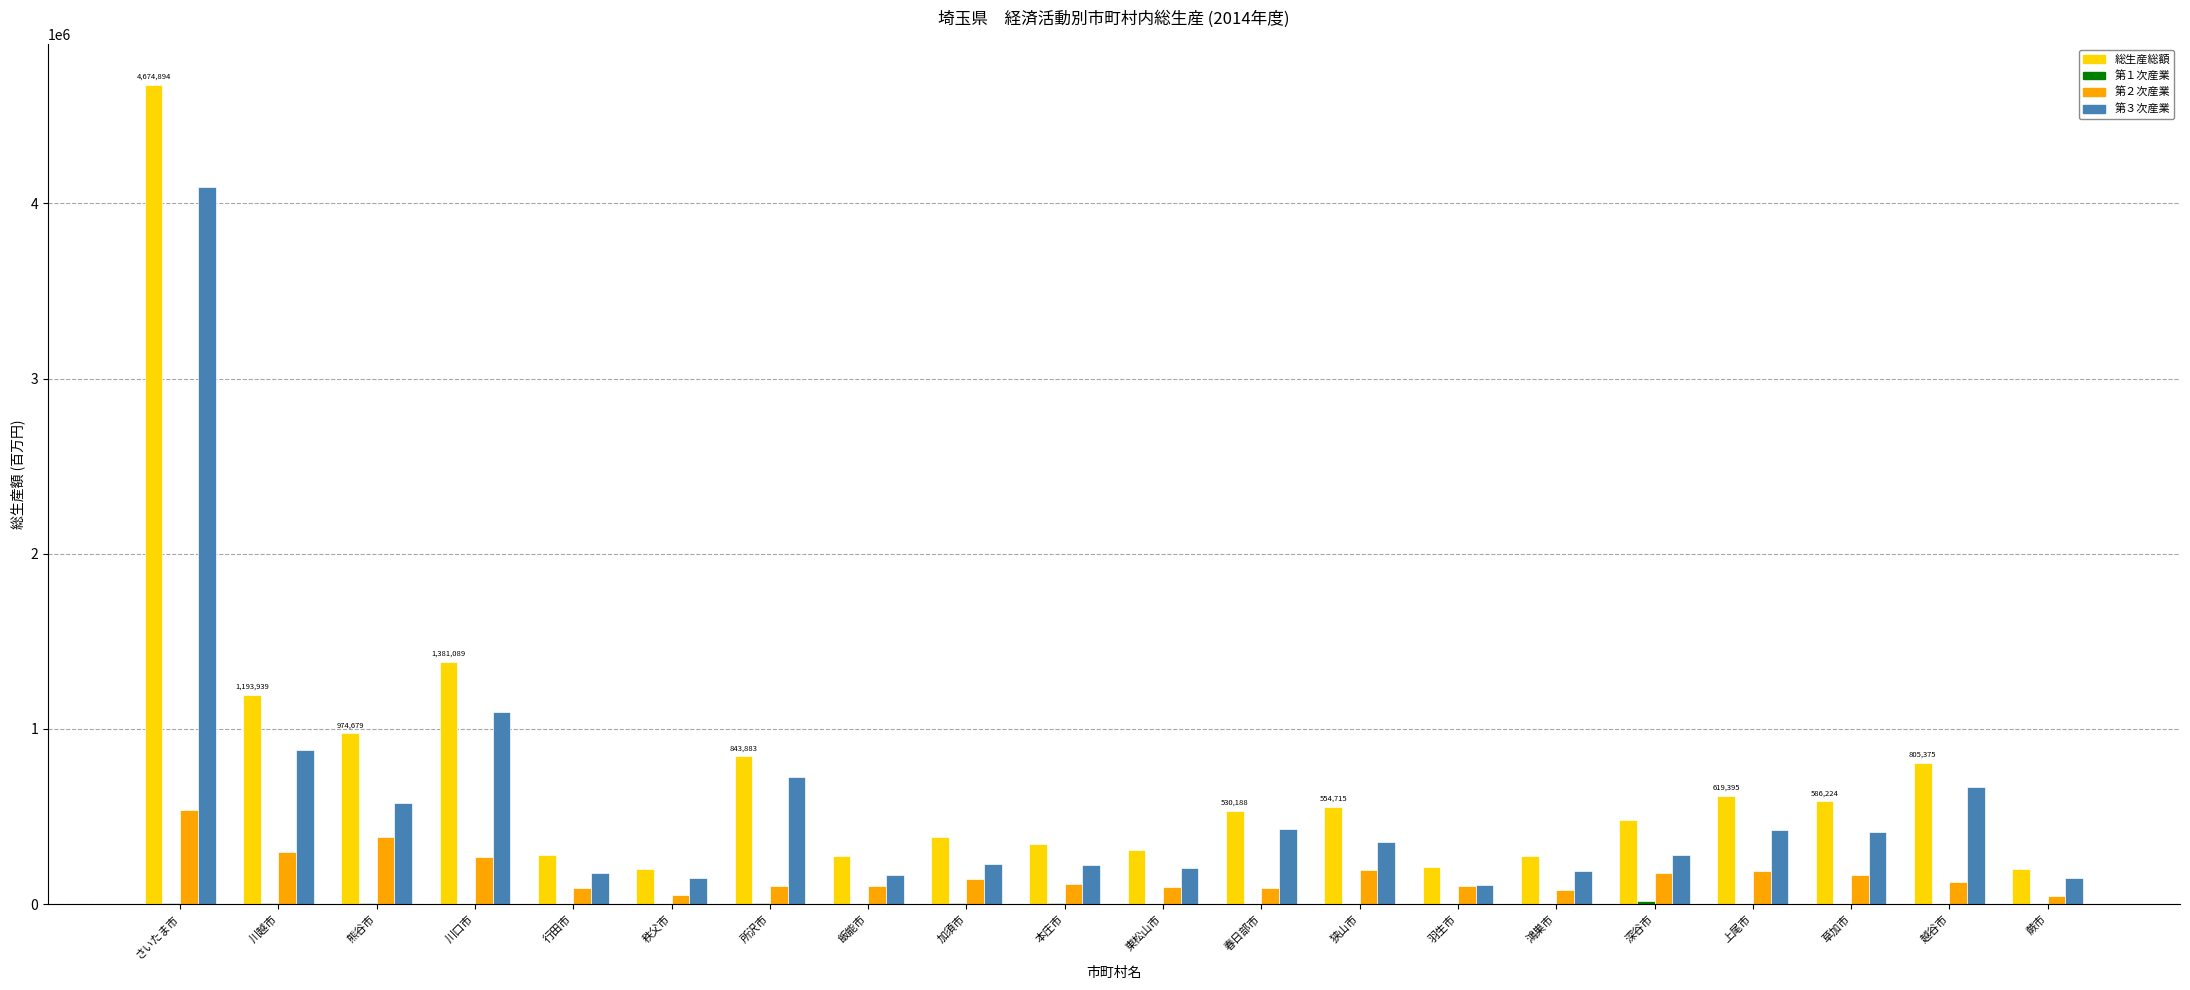

What is the maximum value shown in the chart?

4674894